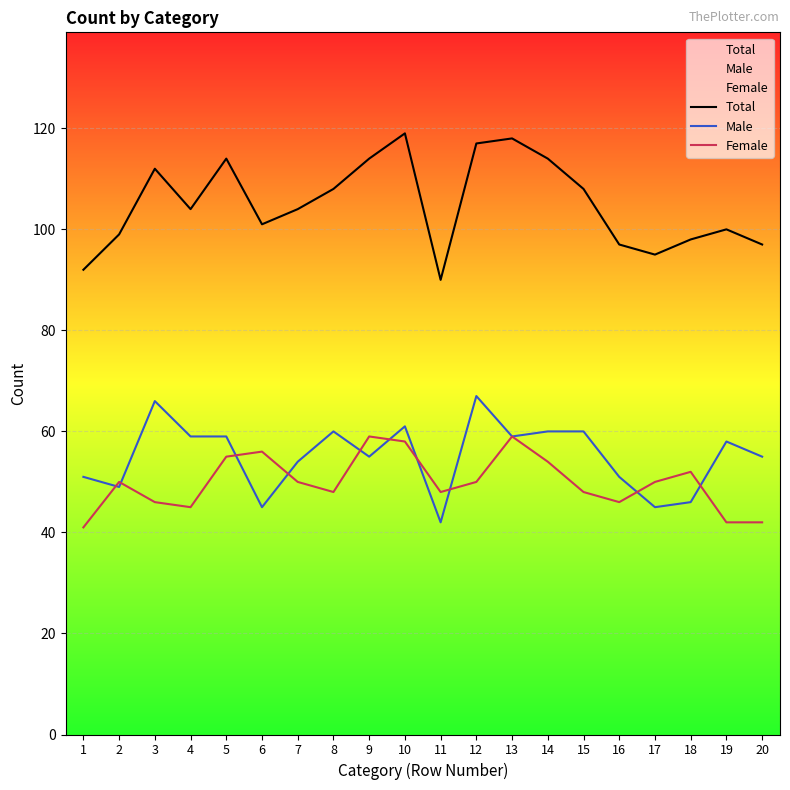

What is the value of the Total point at the 5th from the left?

114